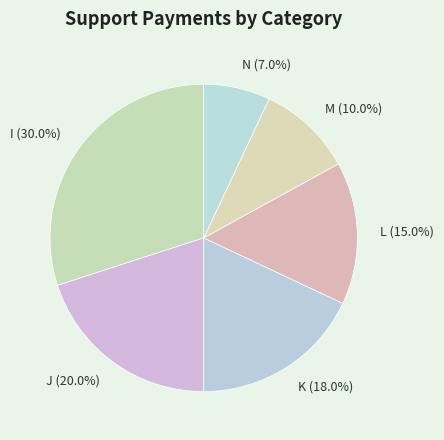

Rank the categories by value from highest to lowest.

I, J, K, L, M, N